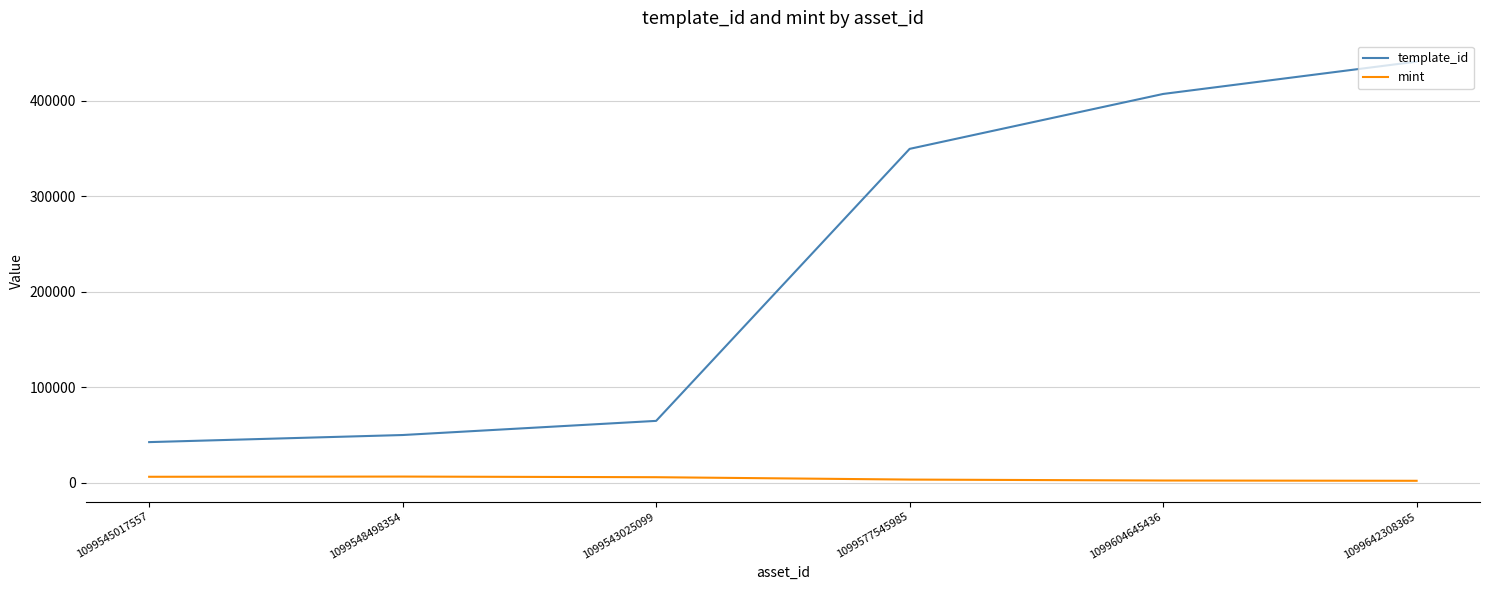

What position from the left is 1099642308365?

6